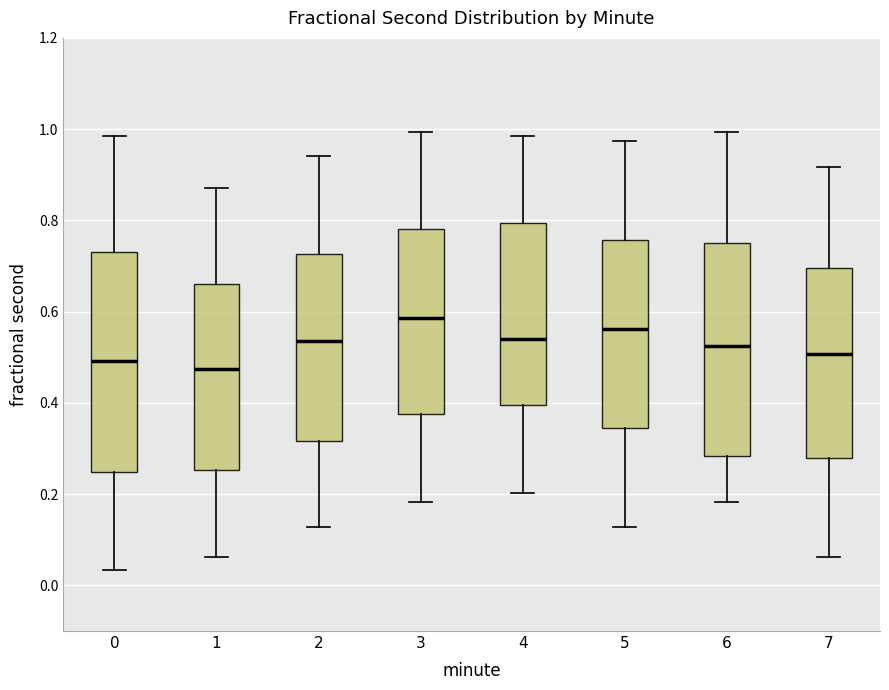

Which box has the highest median line?

3